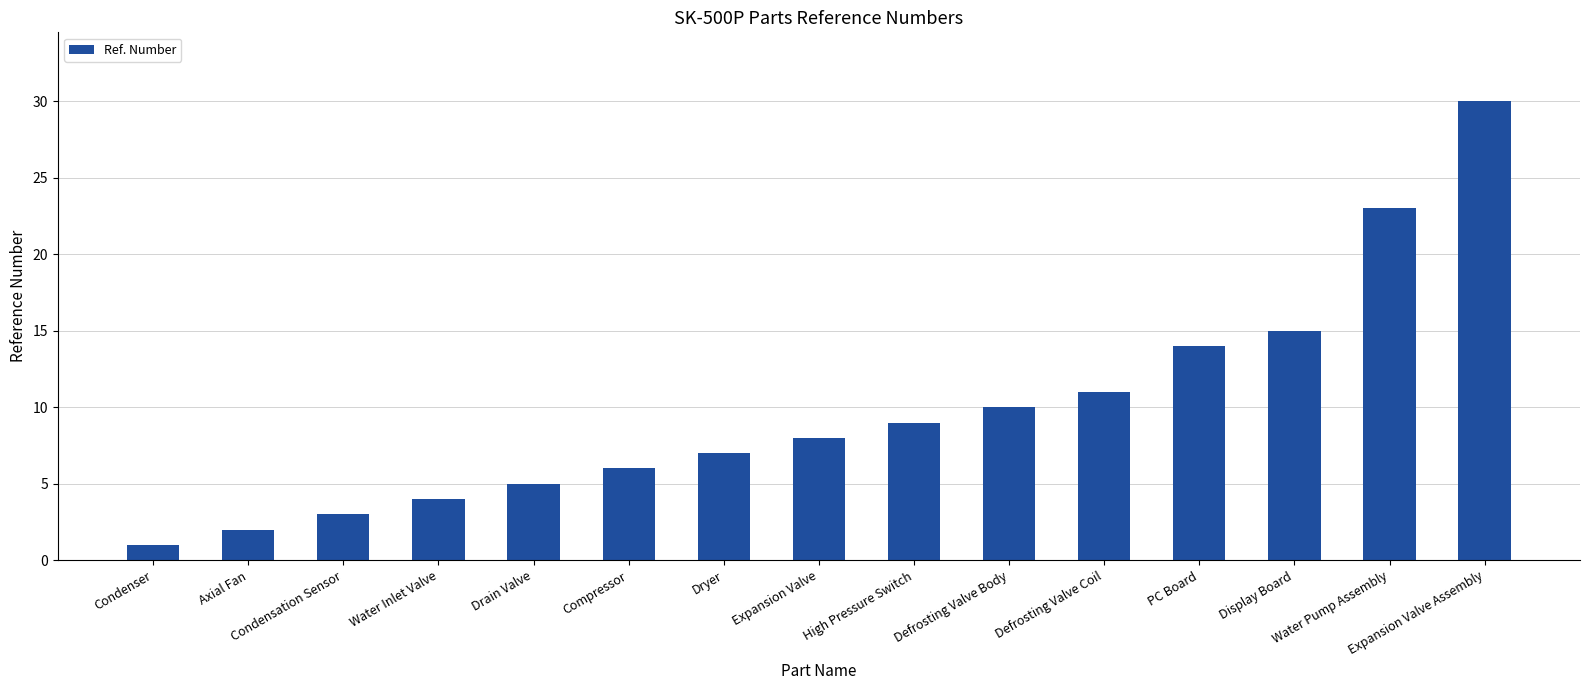

Reading left to right, extract all data points from this chart.

1	2	3	4	5	6	7	8	9	10	11	14	15	23	30